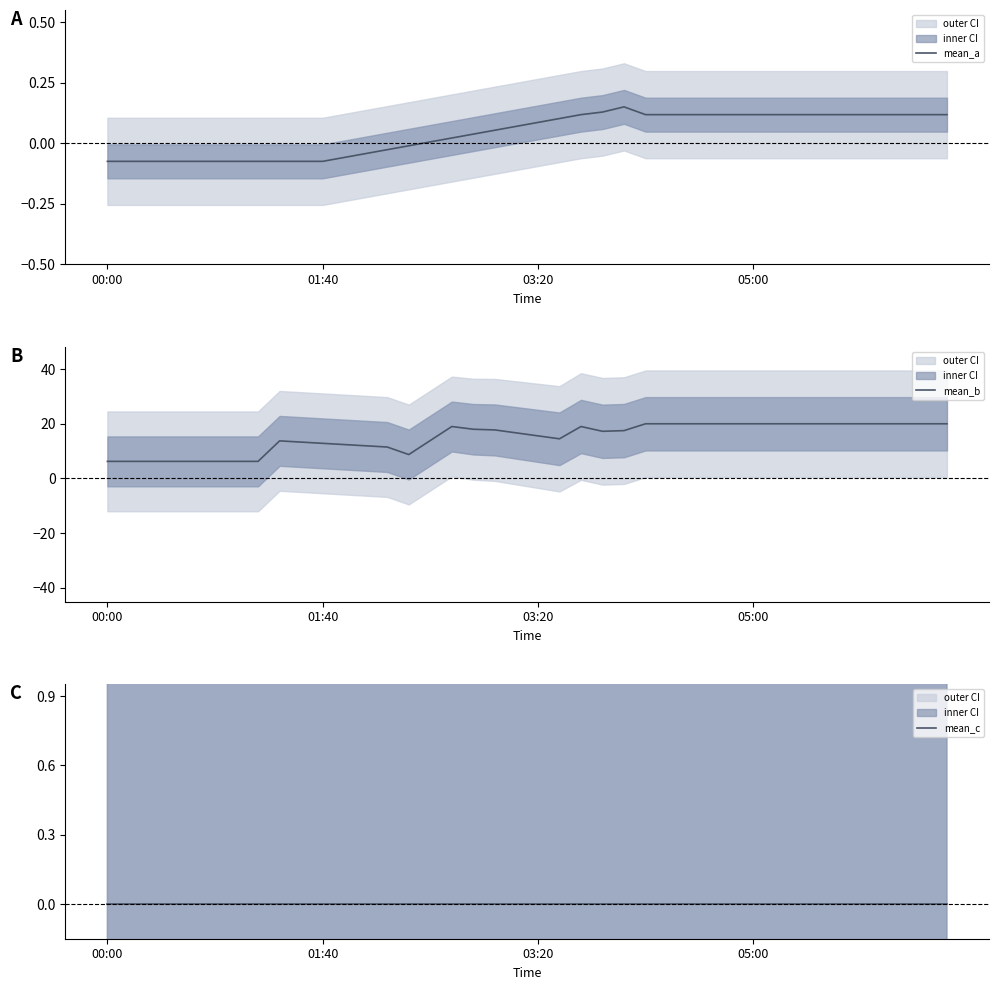

What is the label of the 2nd point from the left?

01:40